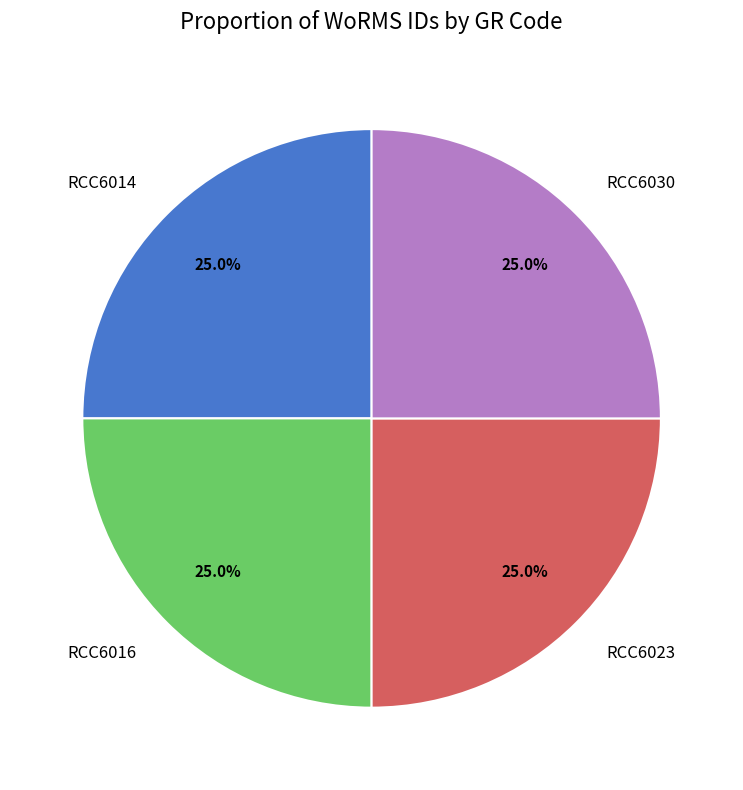

What percentage is NOT represented by RCC6030?

75.0%